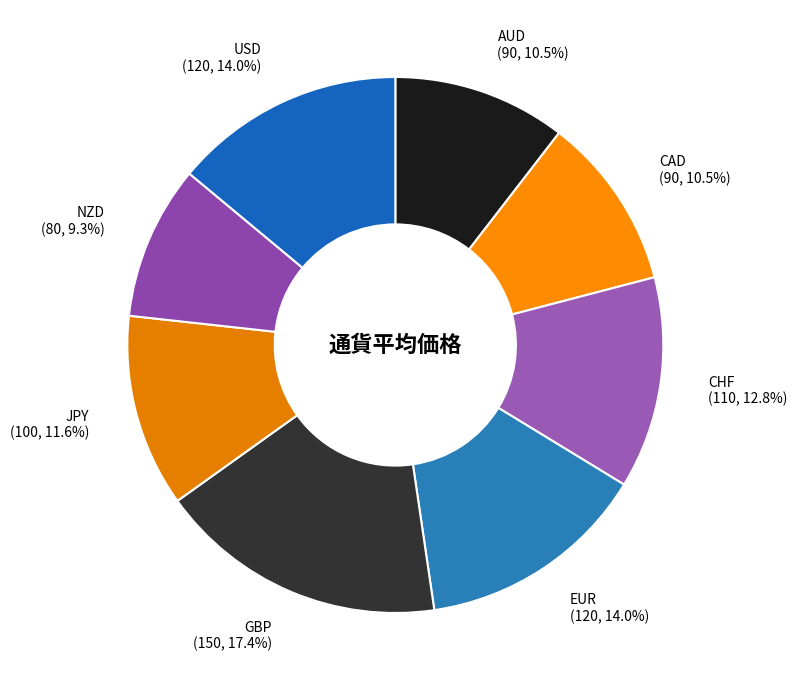

Is there a majority slice in this chart?

No